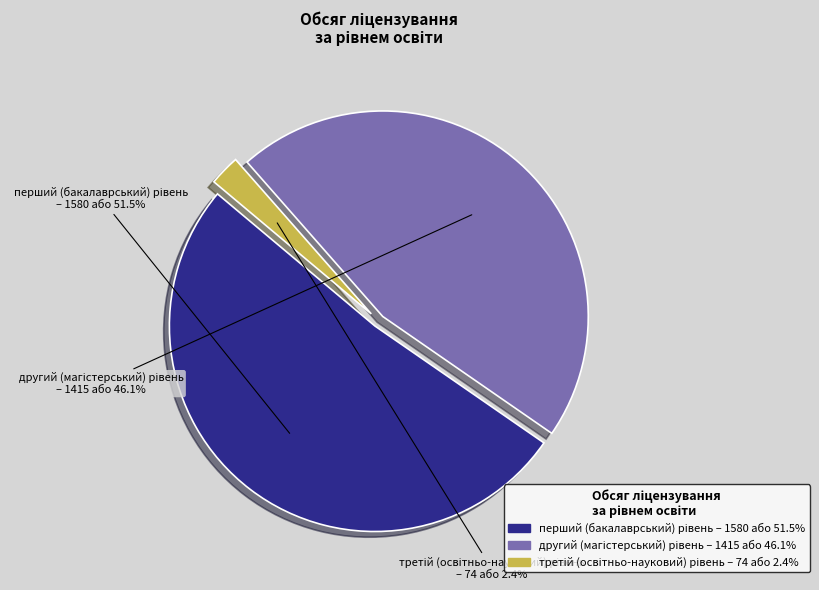

Is there a majority slice in this chart?

Yes